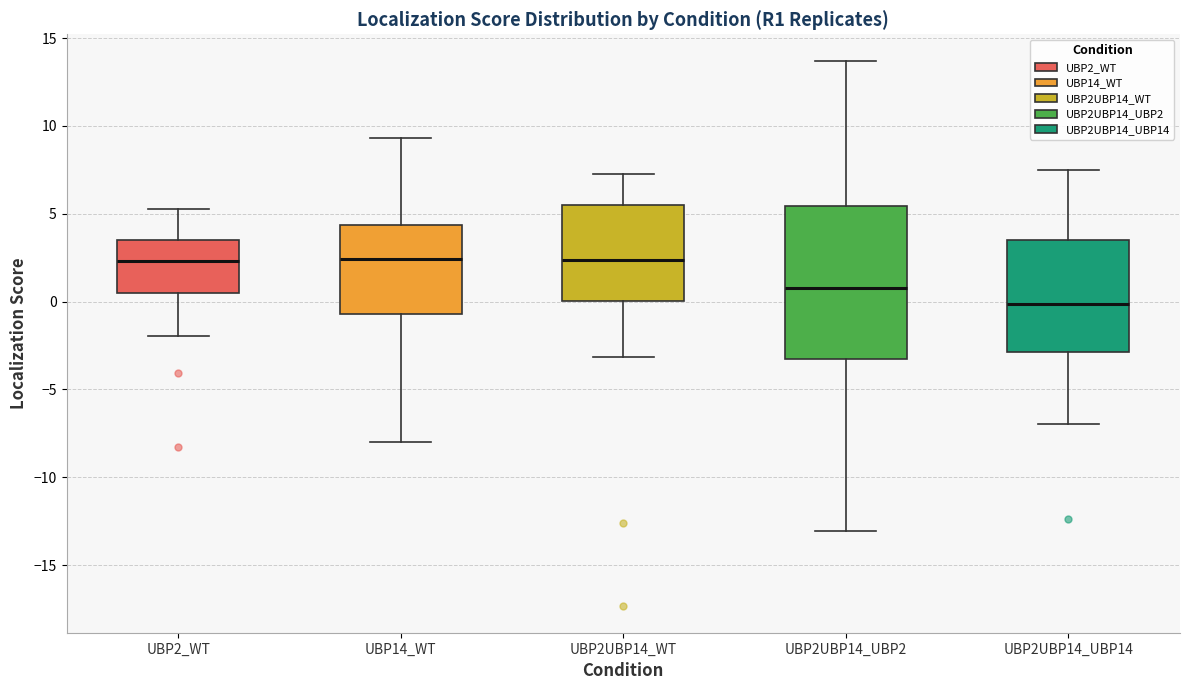

Reading left to right, read every box against the y-axis: the position of its median line, the range the box covers, and the ends of its whiskers. The values are not printed on the chart, so give them approximately, as read against the axis.

UBP2_WT: median 2.5, box 0.5 to 3.5, whiskers -2.0 to 5.5
UBP14_WT: median 2.5, box -0.5 to 4.5, whiskers -8.0 to 9.5
UBP2UBP14_WT: median 2.5, box 0.0 to 5.5, whiskers -3.0 to 7.5
UBP2UBP14_UBP2: median 1.0, box -3.0 to 5.5, whiskers -13.0 to 13.5
UBP2UBP14_UBP14: median 0.0, box -3.0 to 3.5, whiskers -7.0 to 7.5